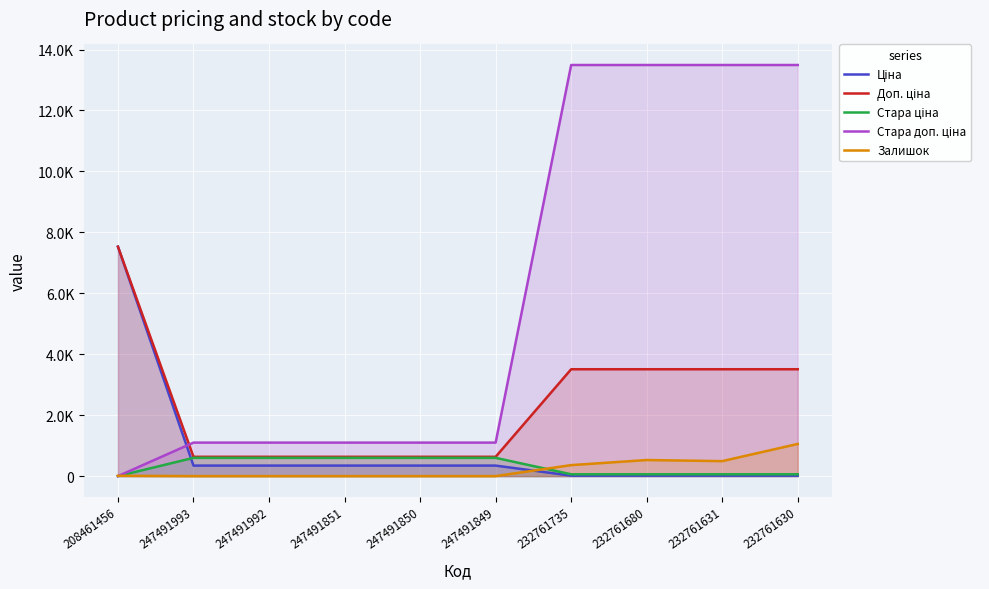

What is the difference between the Стара доп. ціна values at 247491850 and 208461456?

1100.0